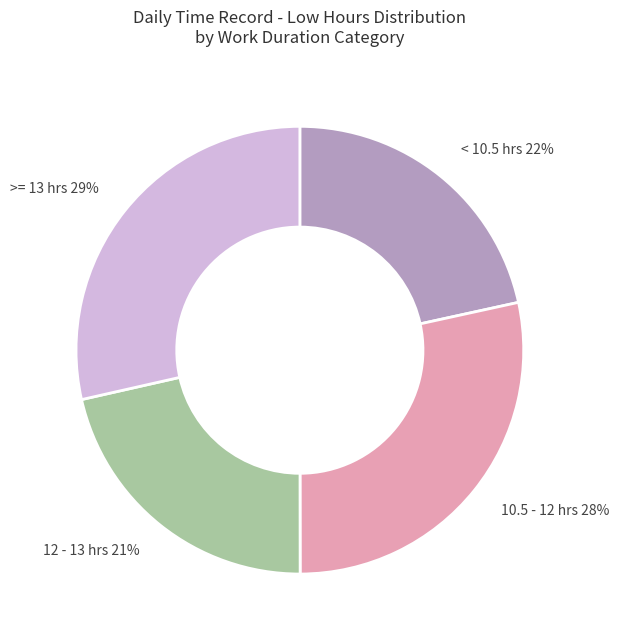

What is the ratio of the value at 12 - 13 hrs 21% to the value at 10.5 - 12 hrs 28%?

0.8